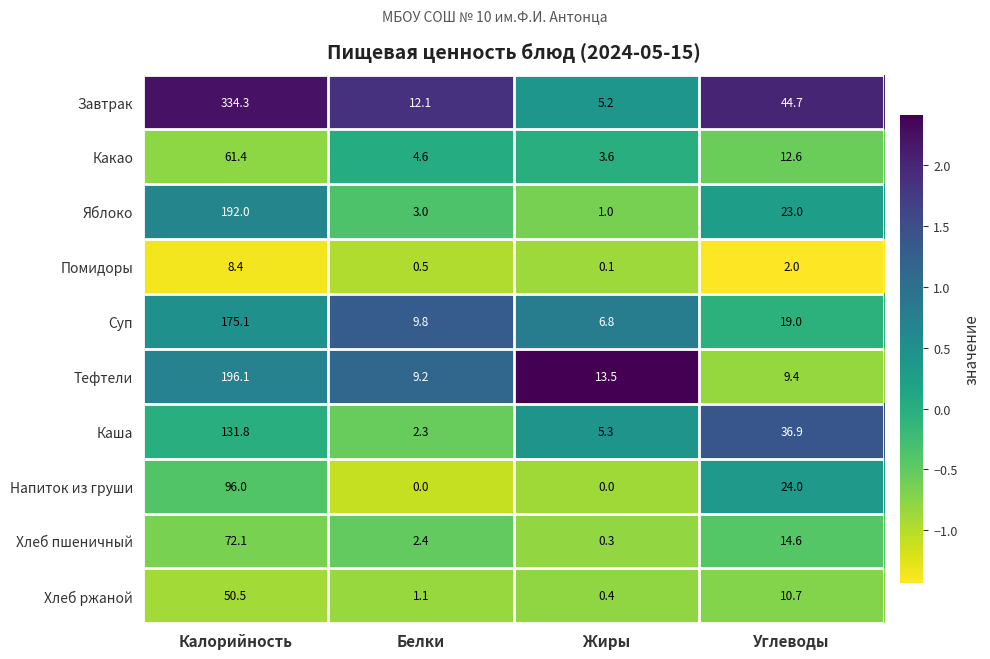

True or false: Завтрак has a value of 334.3 at Калорийность.

True